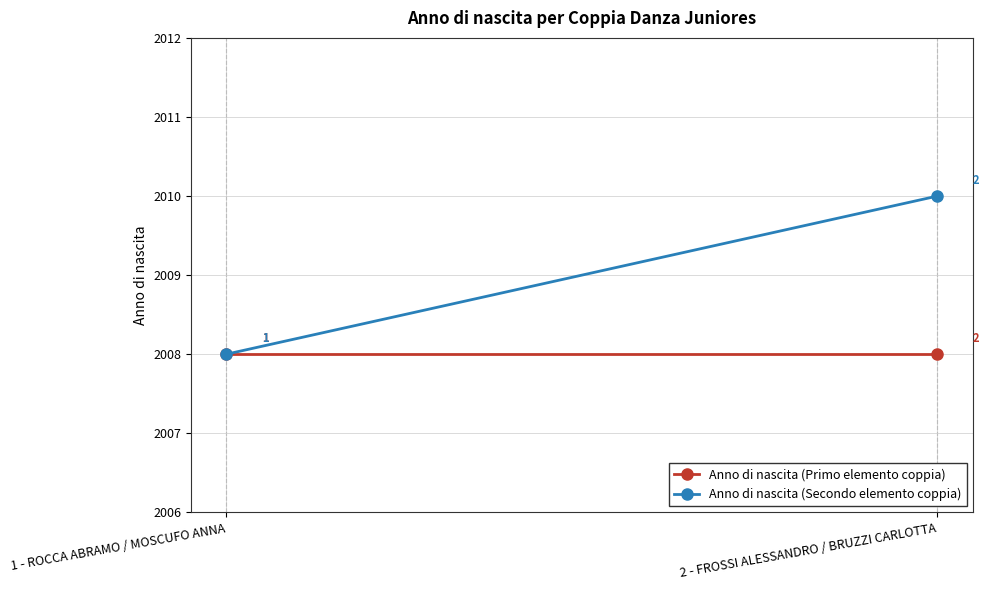

List the series in order of their overall mean, lowest first.

Anno di nascita (Primo elemento coppia), Anno di nascita (Secondo elemento coppia)